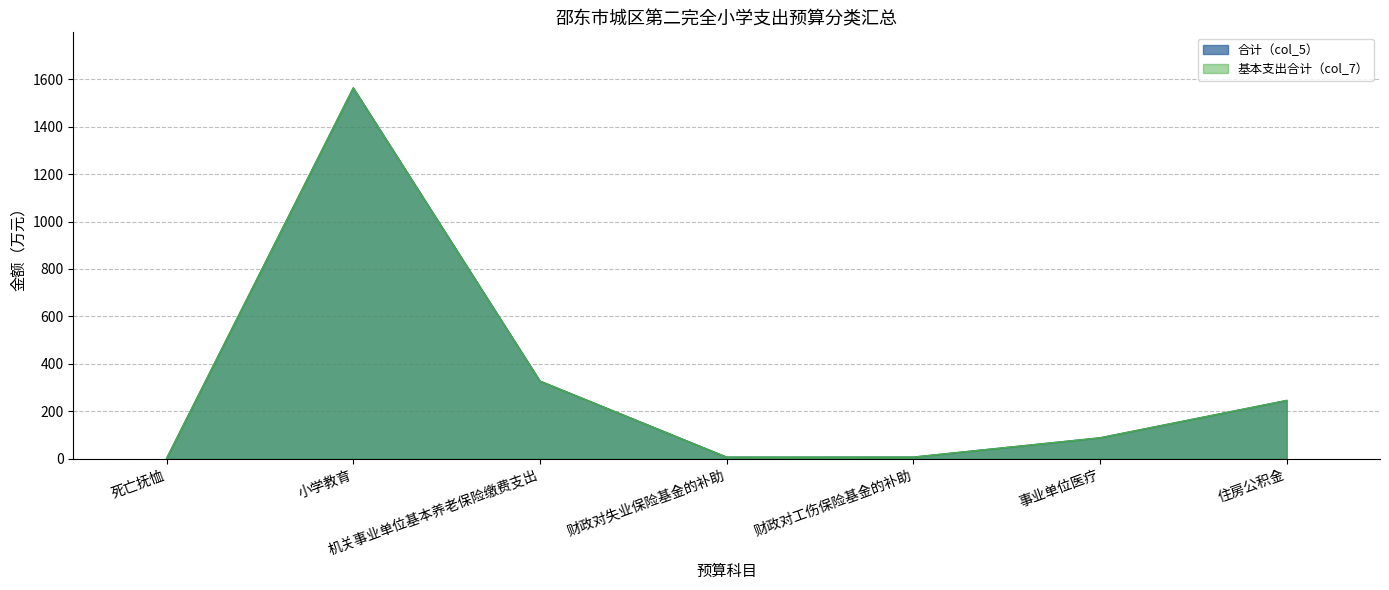

At which label does 合计（col_5） first exceed 87?

小学教育